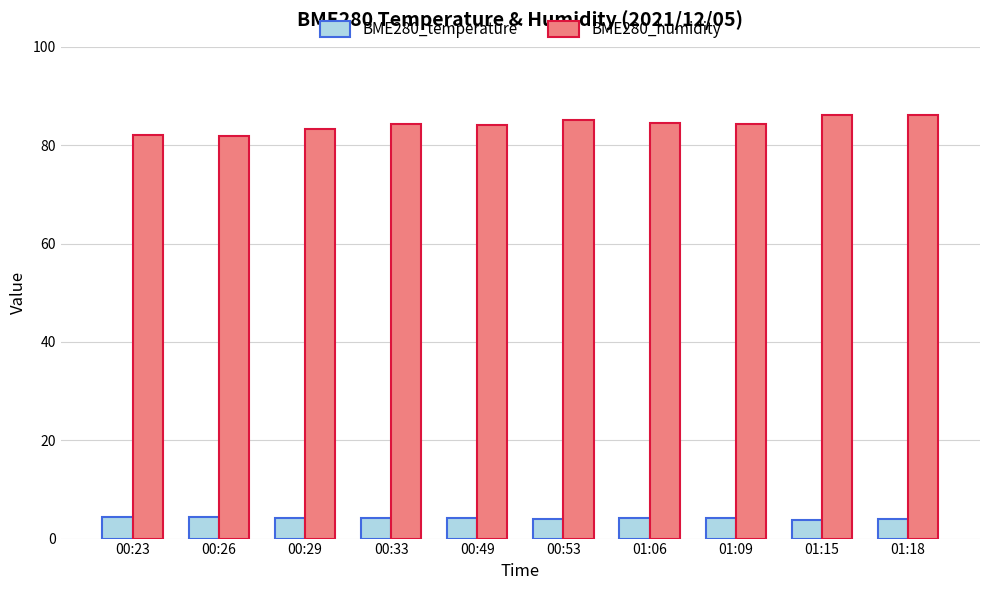

What is the lowest value of the BME280_temperature series?

3.9